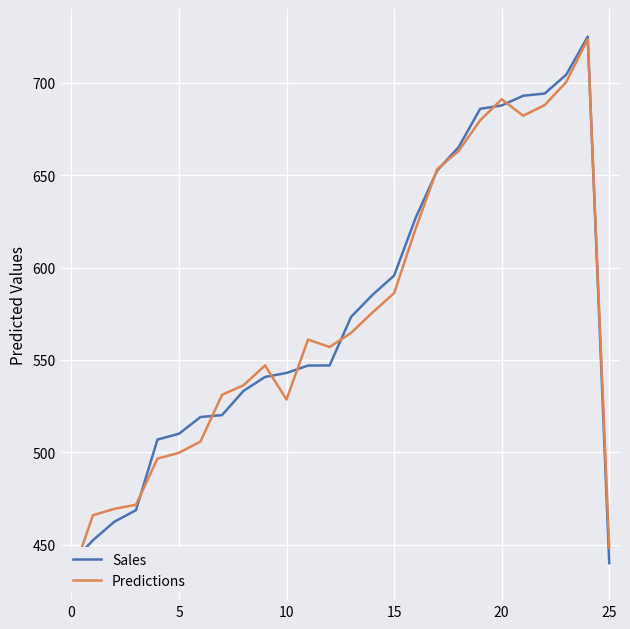

What is the highest value of the Sales series?

725.0